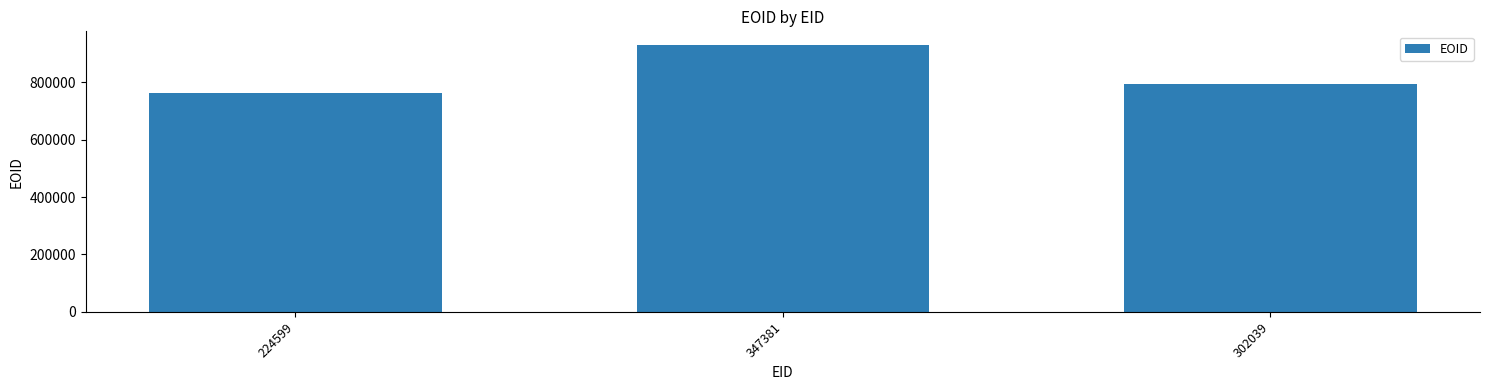

How many series are shown in this chart?

1